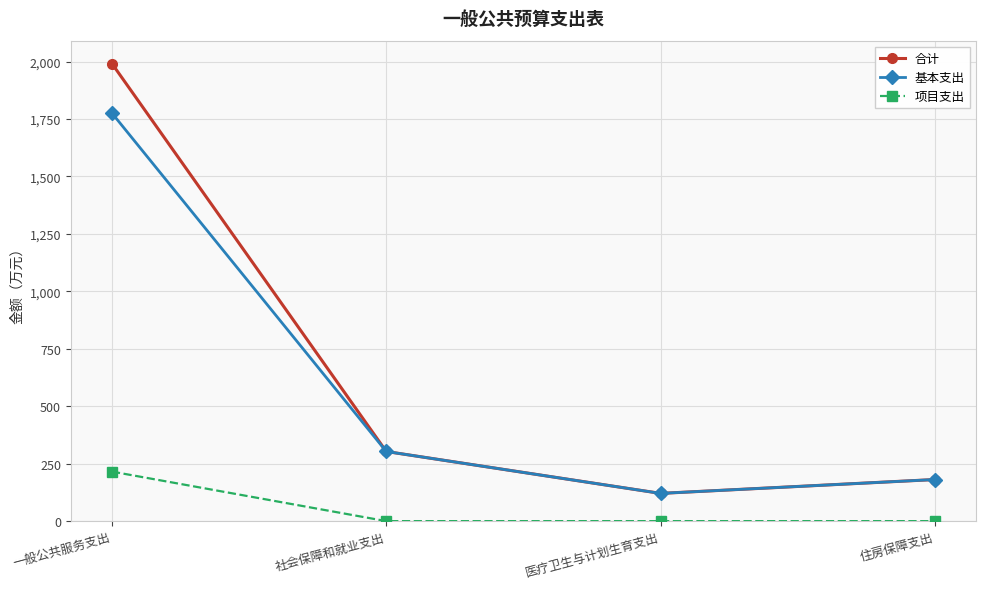

Which series has the largest total across all categories?

合计